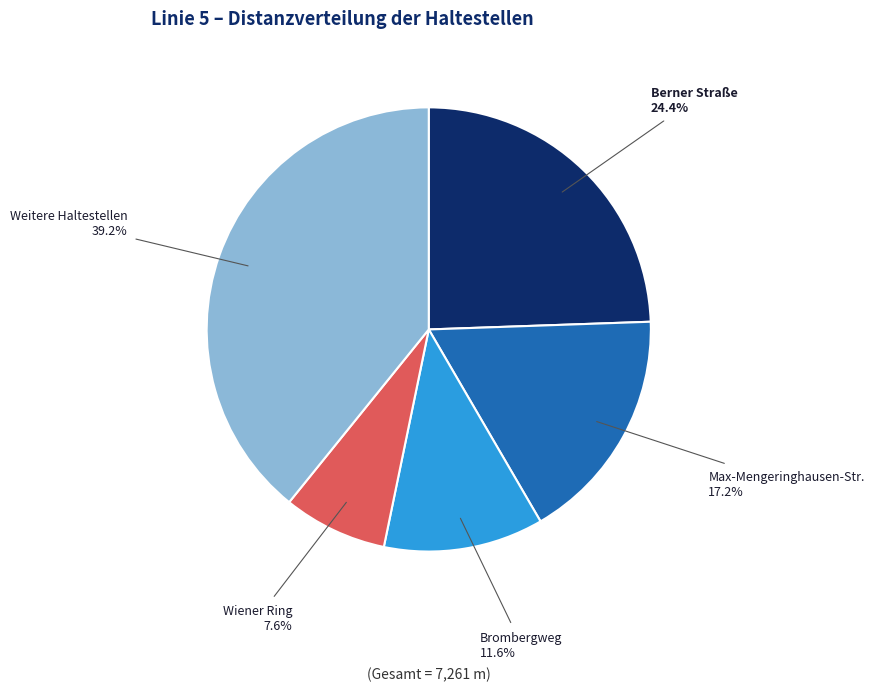

To the nearest percent, what is the average slice percentage?

20%